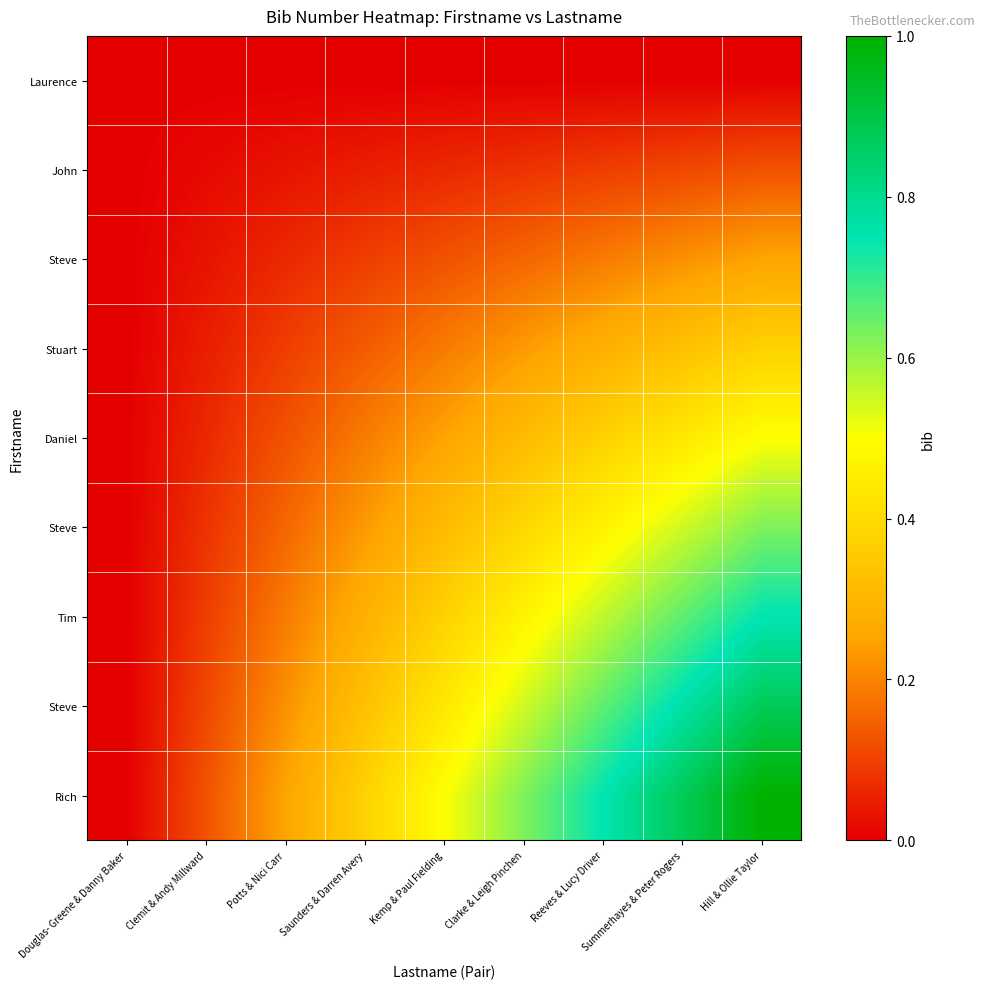

What is the spread (max minus min) of values at Clemit & Andy Millward?

0.1